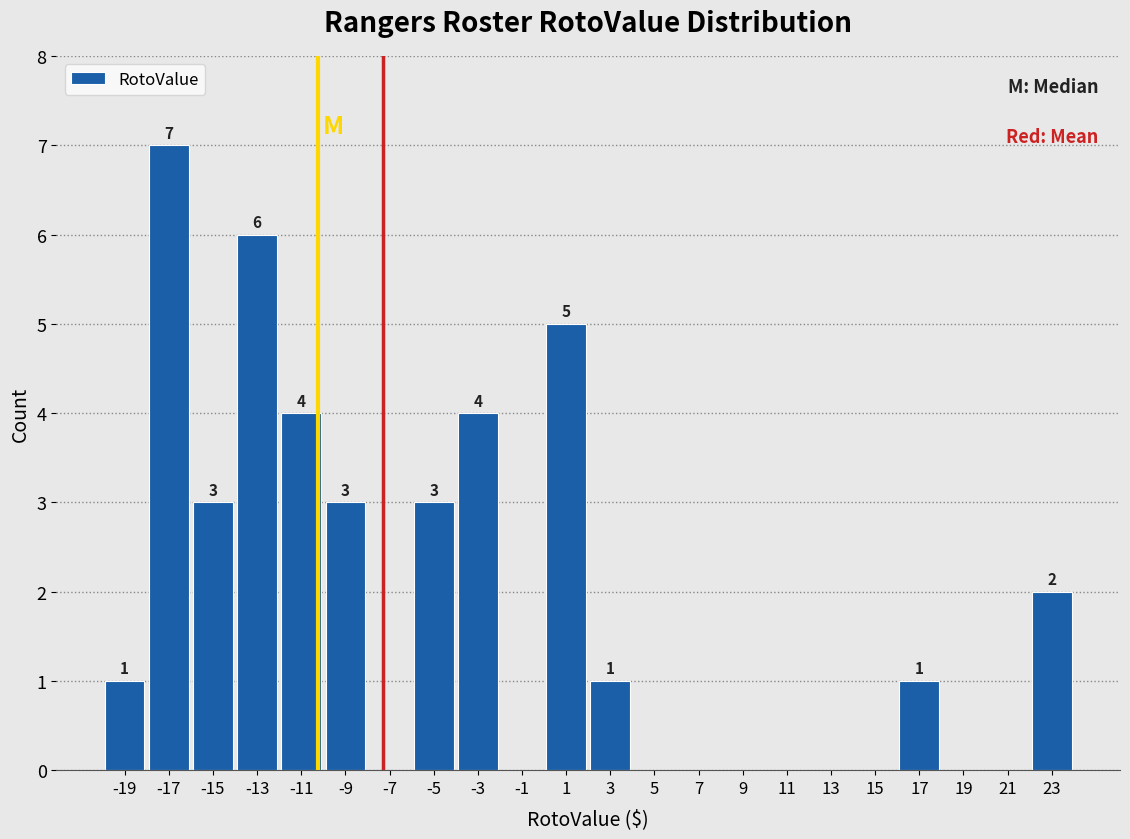

Which range on the x-axis has the tallest bar?

-18 to -16